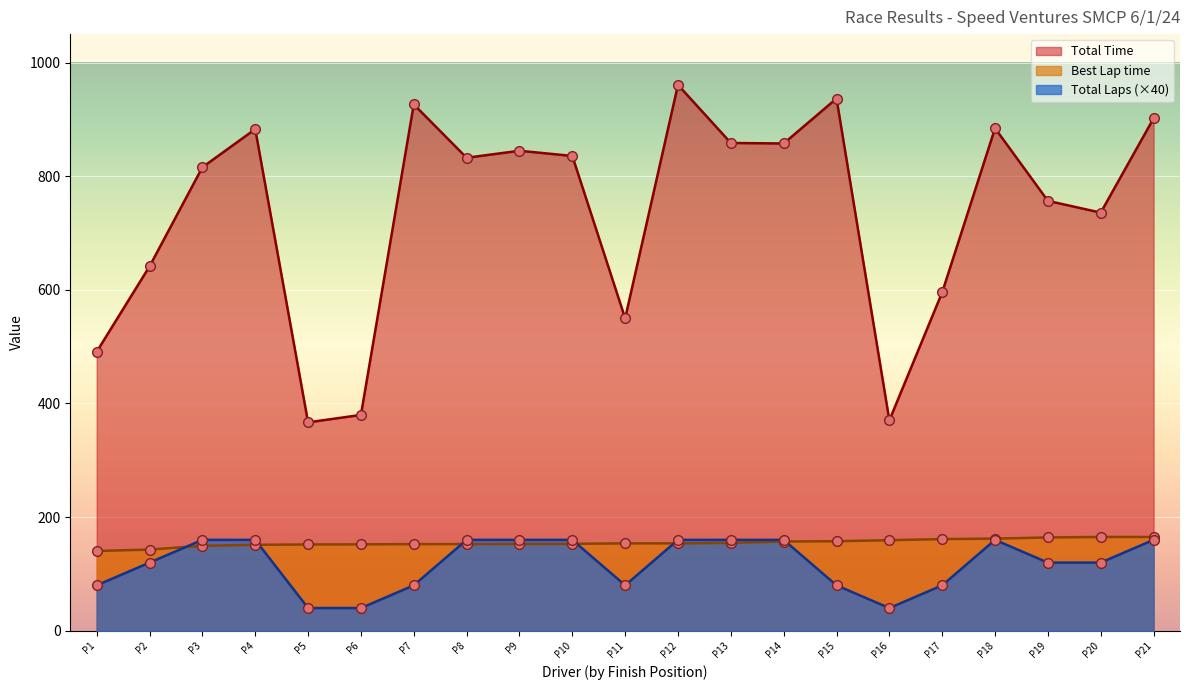

What is the minimum value shown in the chart?

40.0